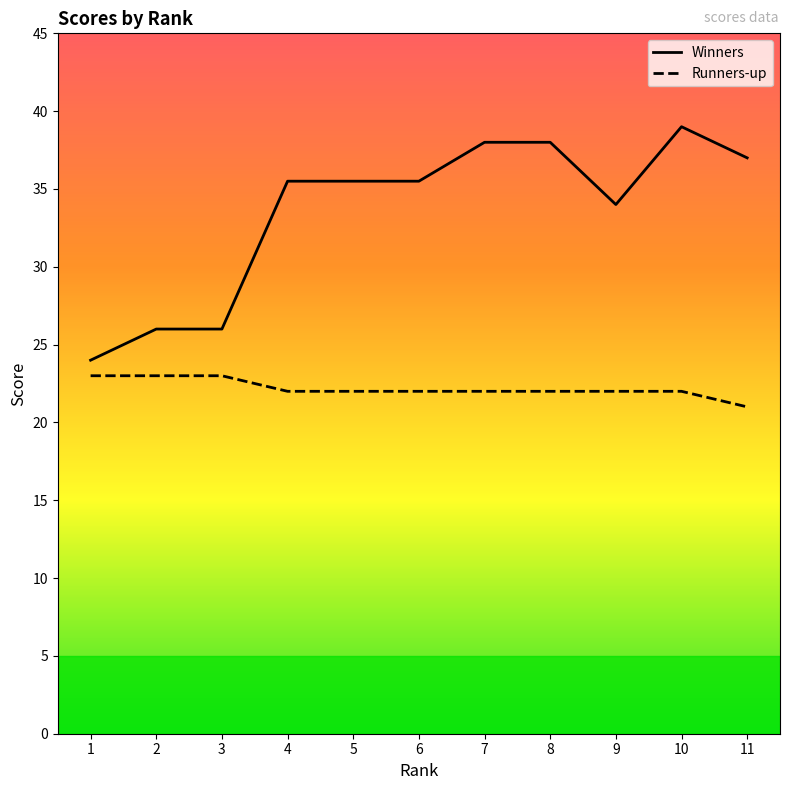

What is the difference between the highest and lowest values at 11?

16.0